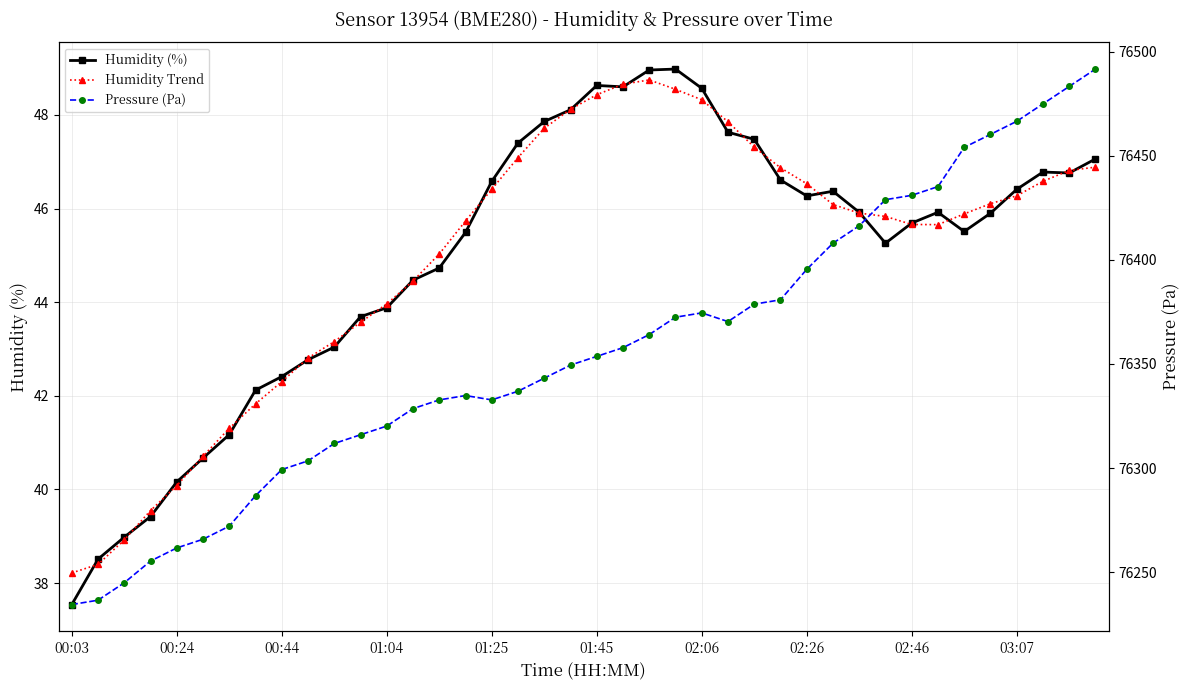

At which category is the sum across all series the highest?

39